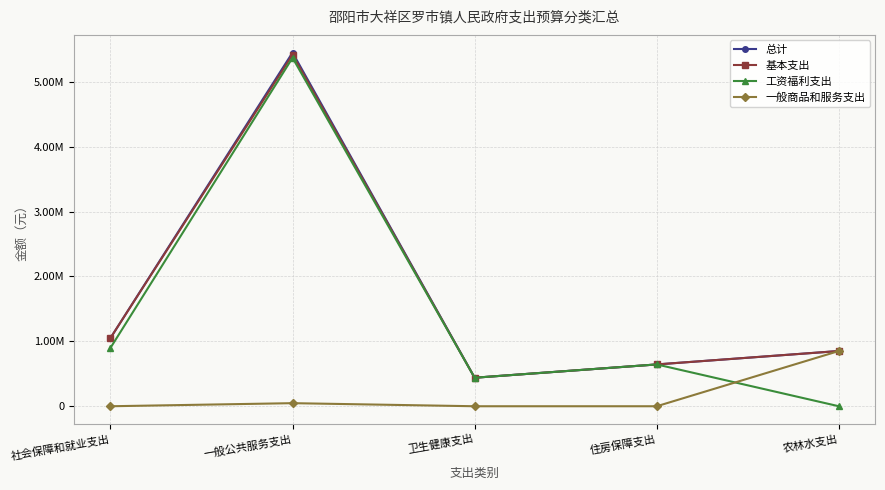

What are all the series names shown in the legend?

总计, 基本支出, 工资福利支出, 一般商品和服务支出